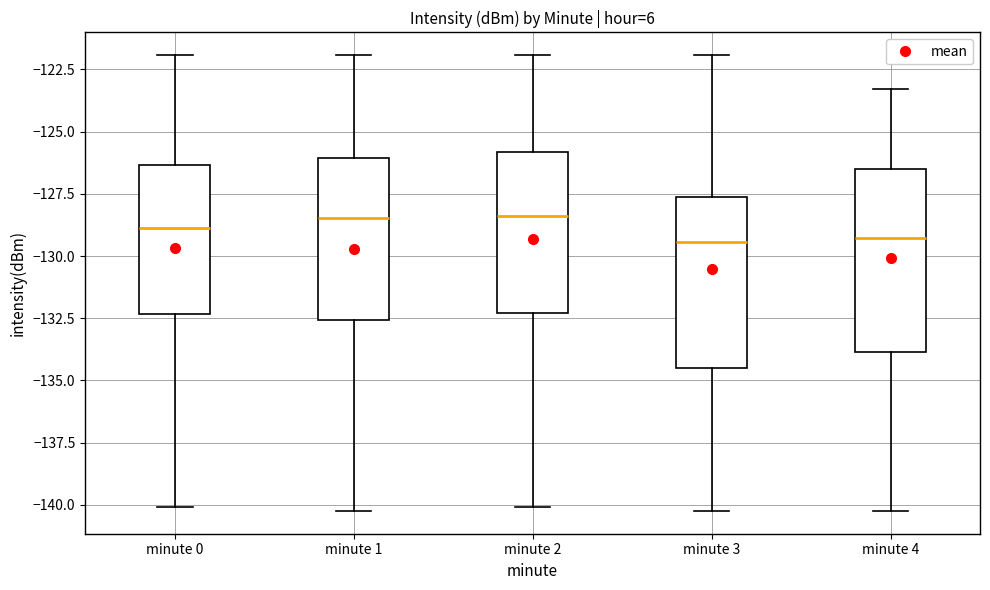

Reading left to right, transcribe this box plot: for each box, give where its median line is, the range the box spans, and where its two whiskers end, as read against the y-axis. The values are not printed on the chart, so give them approximately, as read against the axis.

minute 0: median -129.0, box -132.5 to -126.5, whiskers -140.0 to -122.0
minute 1: median -128.5, box -132.5 to -126.0, whiskers -140.0 to -122.0
minute 2: median -128.5, box -132.5 to -126.0, whiskers -140.0 to -122.0
minute 3: median -129.5, box -134.5 to -127.5, whiskers -140.0 to -122.0
minute 4: median -129.5, box -134.0 to -126.5, whiskers -140.0 to -123.5